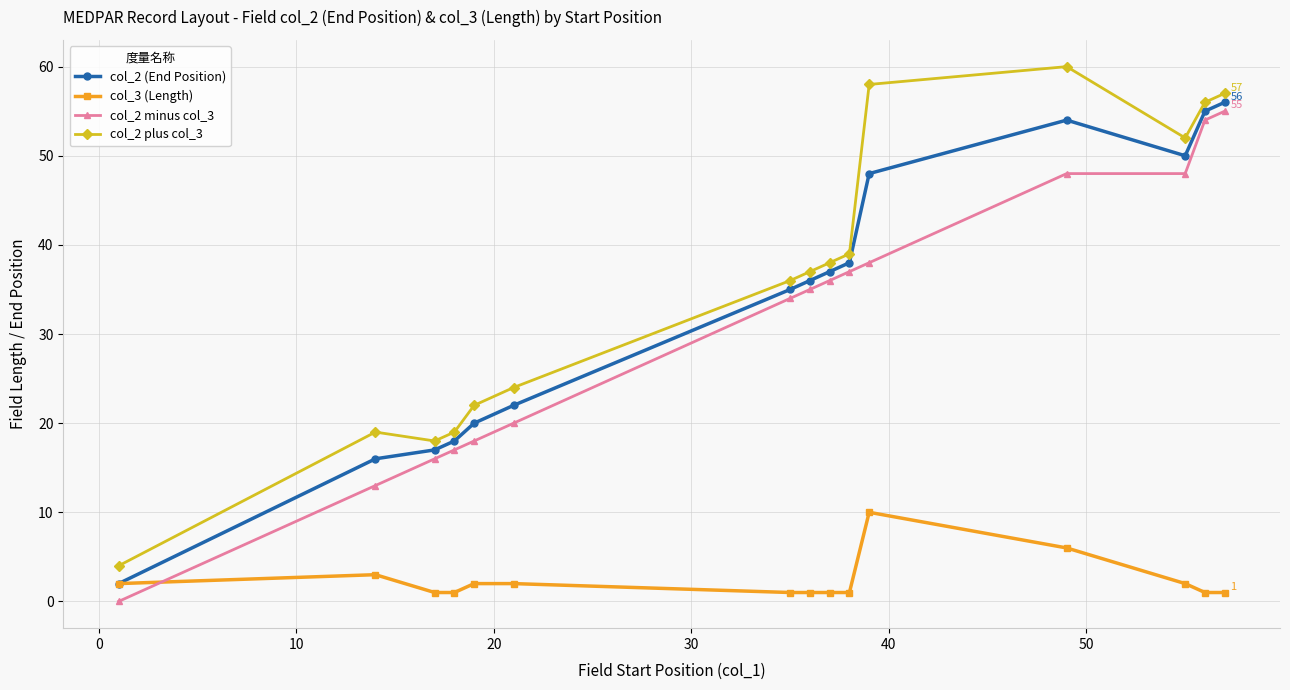

True or false: col_3 (Length) and col_2 plus col_3 cross at least once.

False